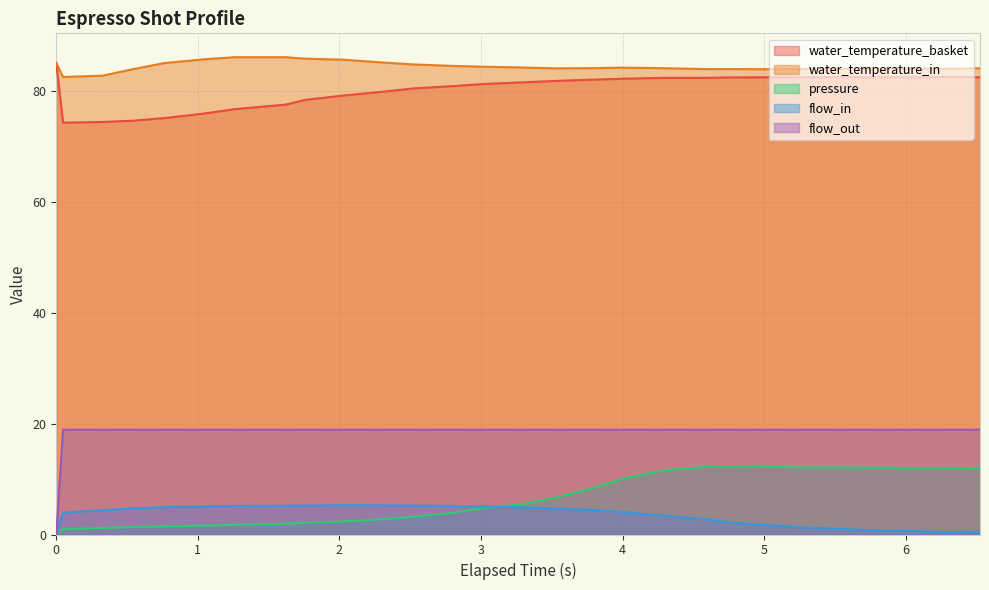

True or false: water_temperature_in has more than 0 points higher than both neighbors.

True